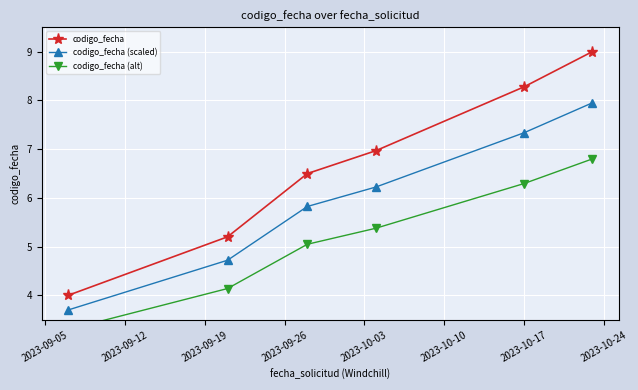

What is the lowest value of the codigo_fecha series?

4.0